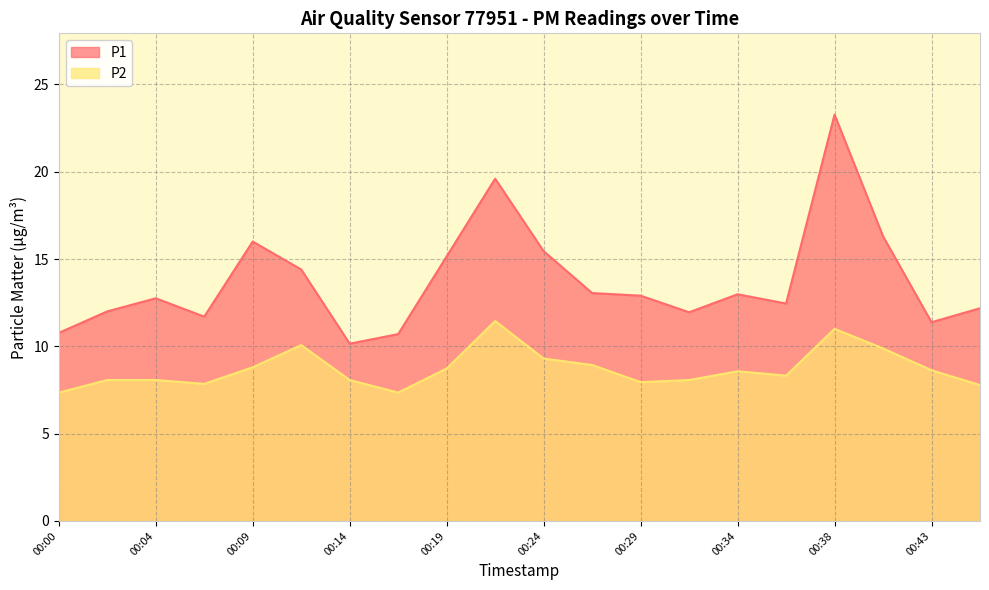

True or false: P2 and P1 intersect in this chart.

False